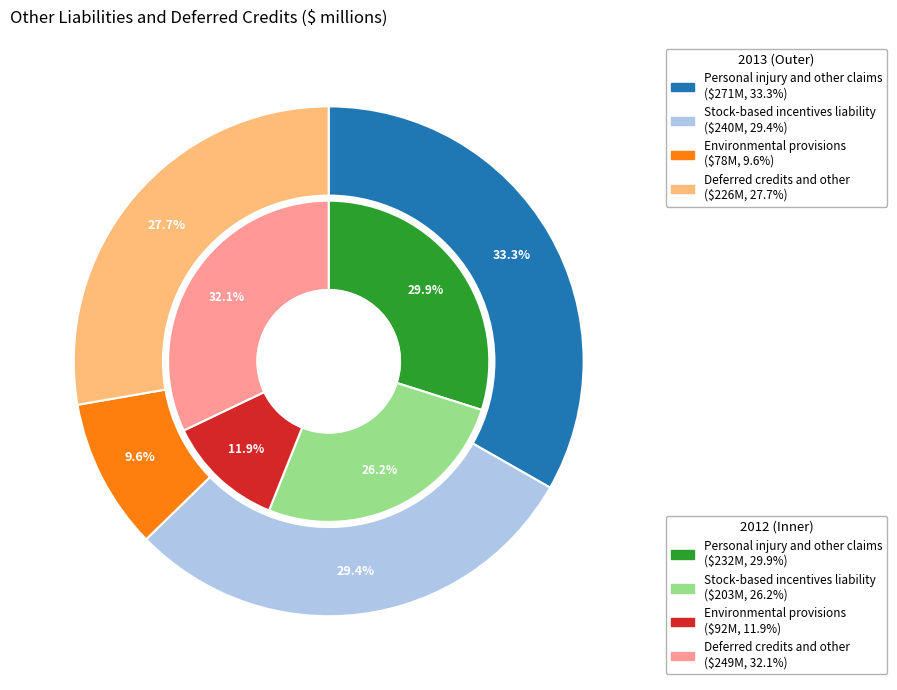

How many segments does this pie chart have?

4